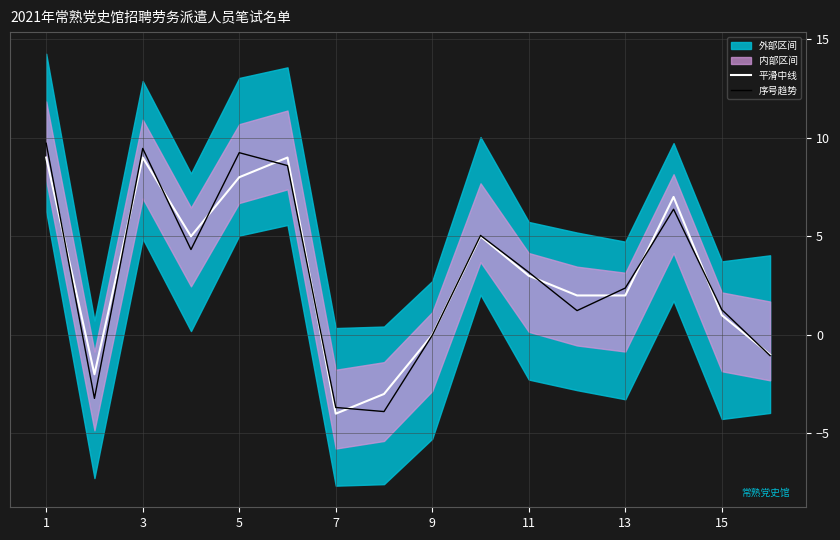

At how many categories does at least one series exceed 2?

9